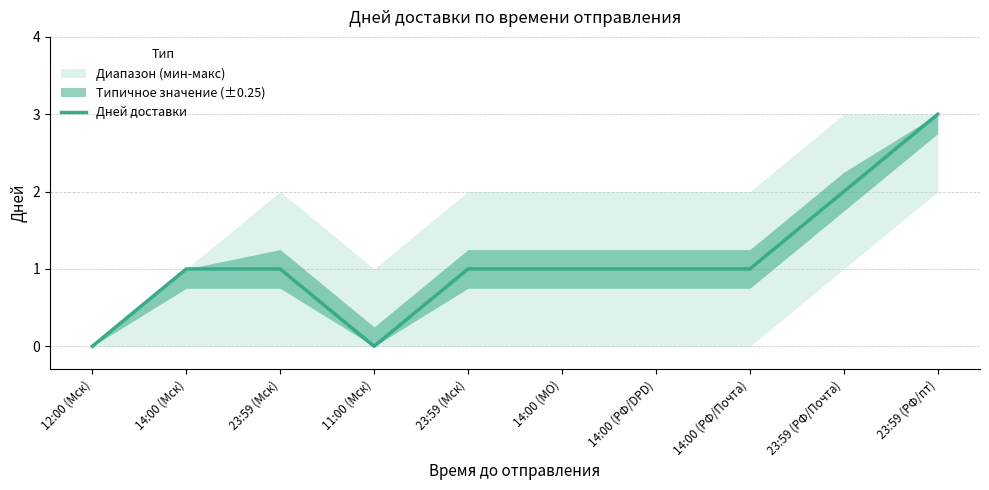

Does the chart display data point markers on the line(s)?

No